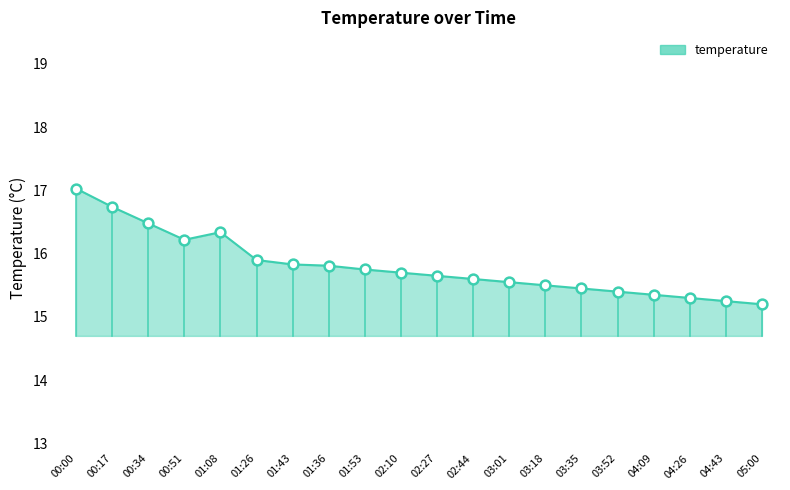

What is the ratio of the value at 01:26 to the value at 01:08?

1.0